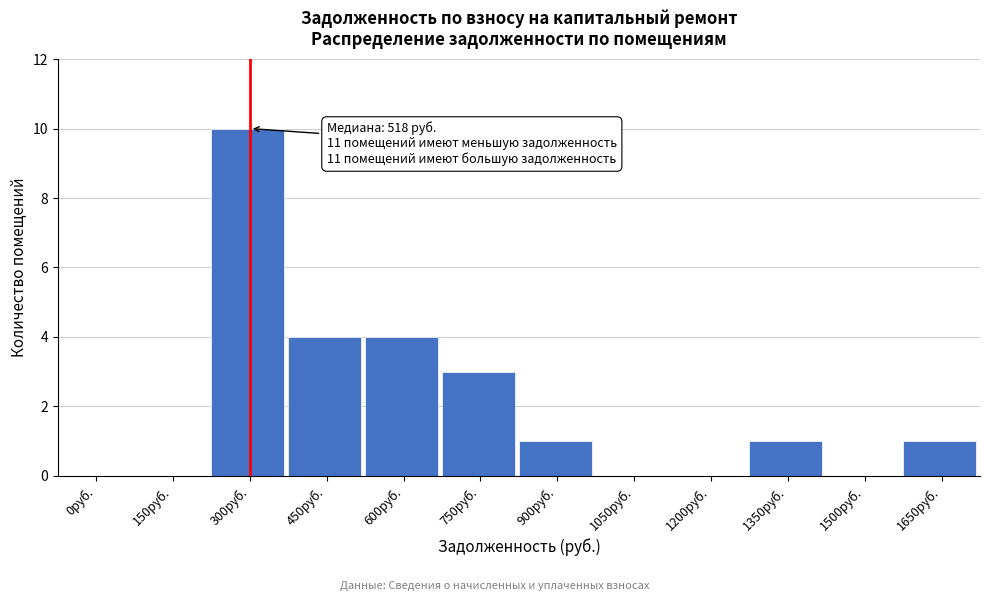

Reading left to right, transcribe all the data shown in this chart.

0руб.=0	150руб.=0	300руб.=10	450руб.=4	600руб.=4	750руб.=3	900руб.=1	1050руб.=0	1200руб.=0	1350руб.=1	1500руб.=0	1650руб.=1